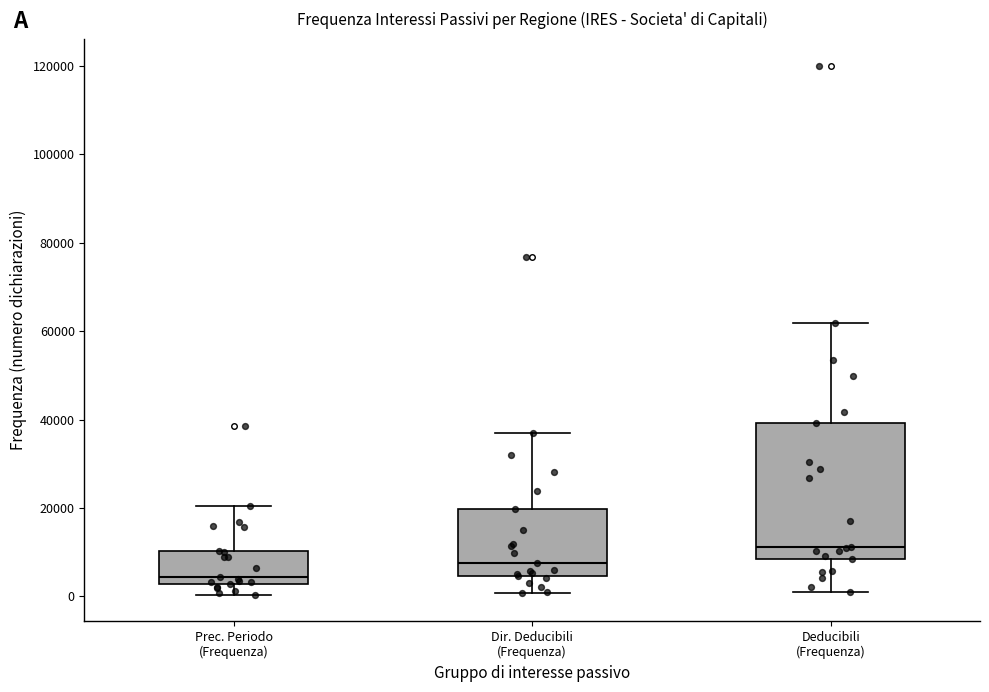

Where does the median line of the box for Dir. Deducibili (Frequenza) sit on the y-axis? The values are not printed on the chart, so give them approximately, as read against the axis.

8000